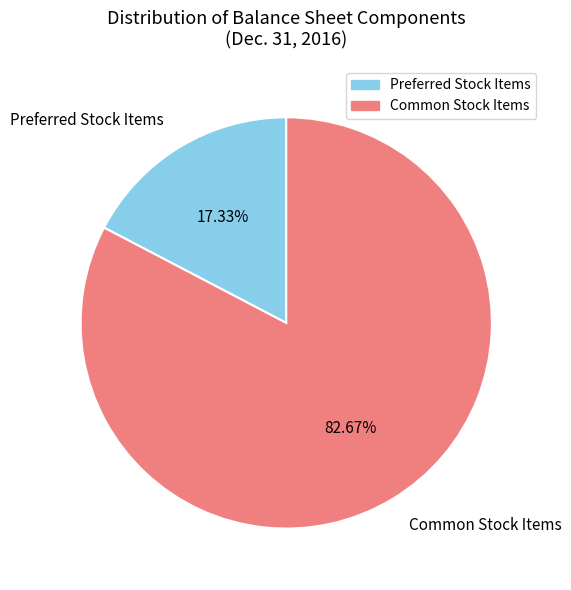

Which has a higher value, Preferred Stock Items or Common Stock Items?

Common Stock Items